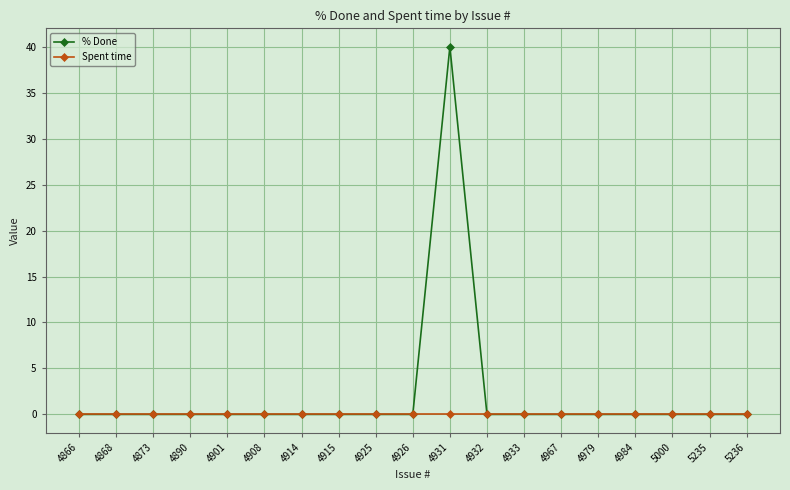

List the series in order of their overall mean, lowest first.

Spent time, % Done